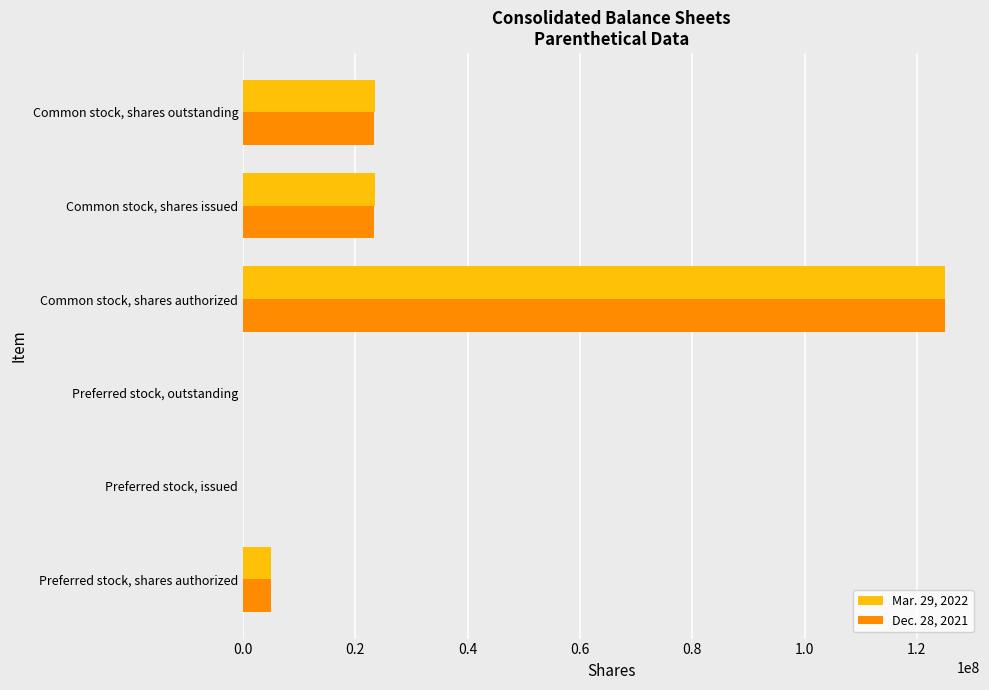

True or false: Mar. 29, 2022 has a value of 0 at Preferred stock, issued.

True